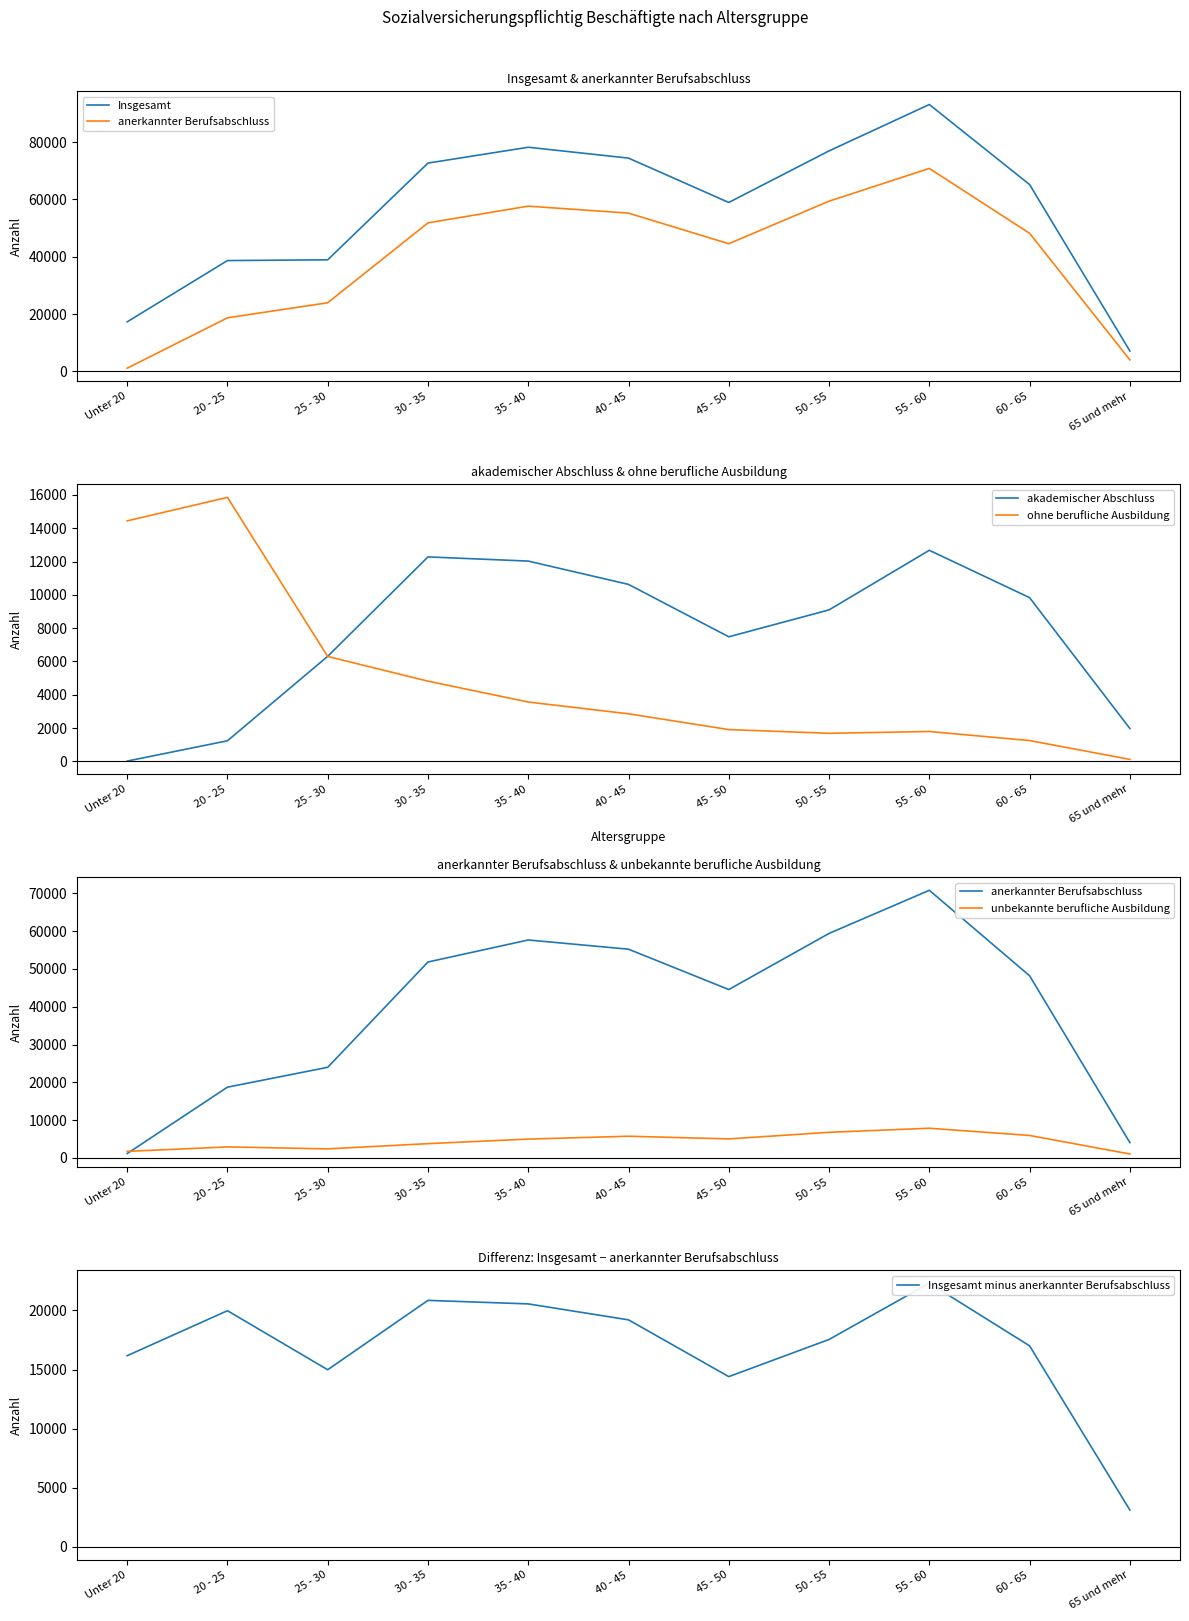

What is the difference between the highest and lowest values at 50 - 55?

75268